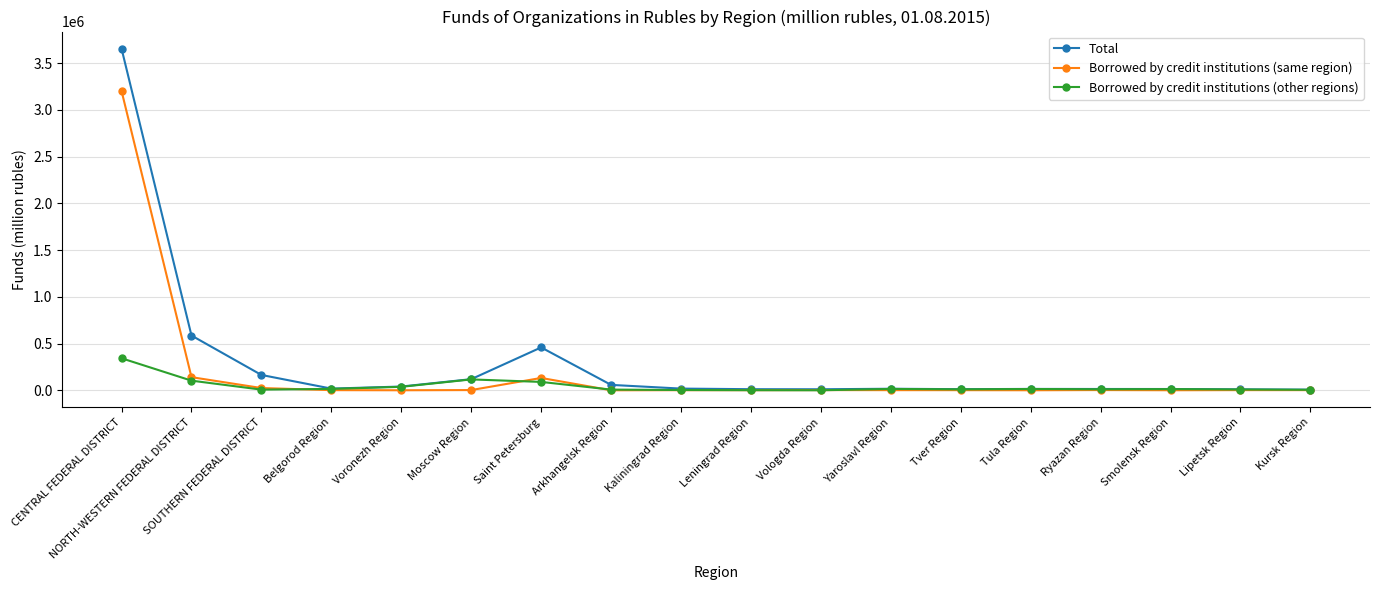

True or false: Total has more than 1 interior local peaks.

True